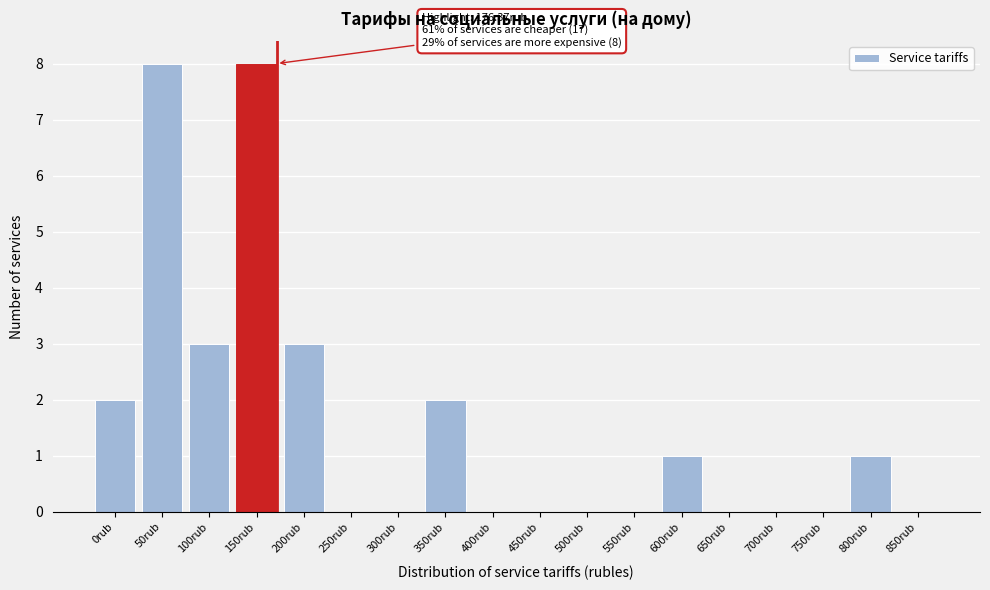

Reading left to right, transcribe all the data shown in this chart.

0rub=2	50rub=8	100rub=3	150rub=8	200rub=3	250rub=0	300rub=0	350rub=2	400rub=0	450rub=0	500rub=0	550rub=0	600rub=1	650rub=0	700rub=0	750rub=0	800rub=1	850rub=0